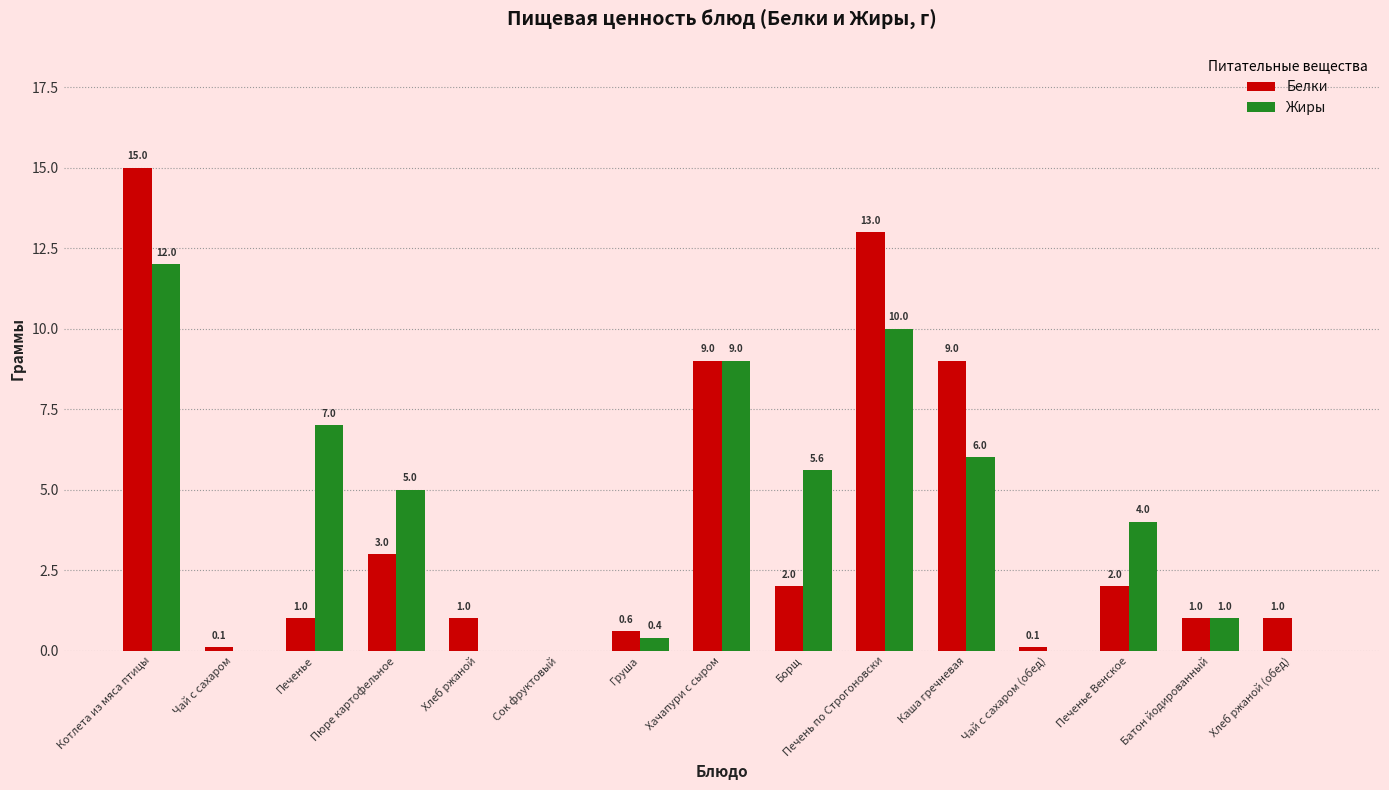

Between Чай с сахаром (обед) and Батон йодированный, which series saw the biggest shift?

Жиры